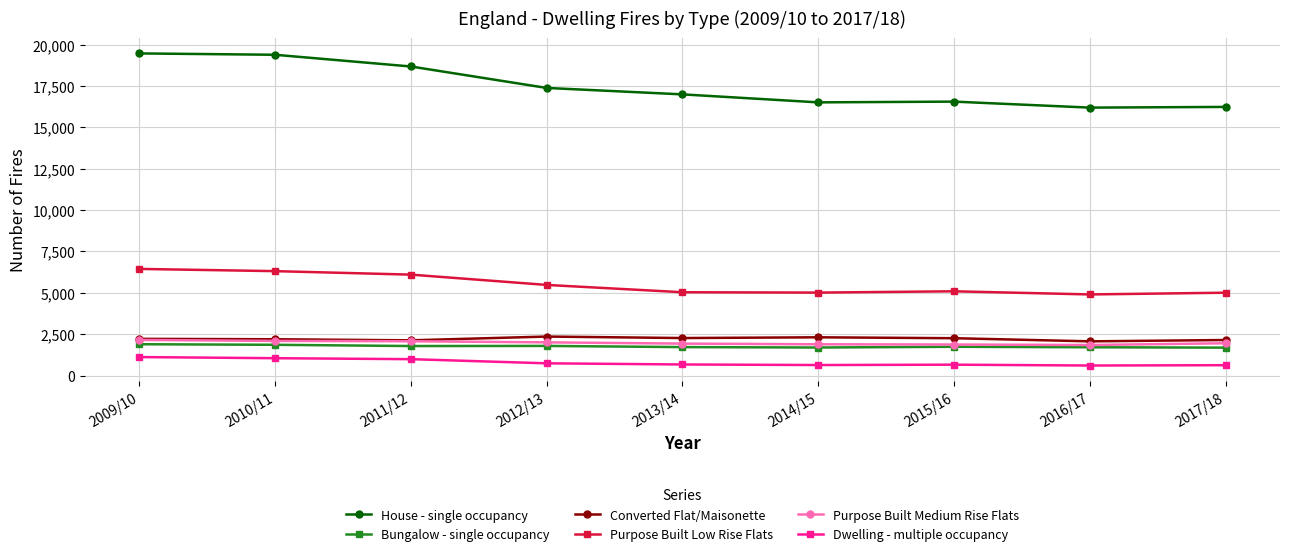

The value of Bungalow - single occupancy at 2011/12 is 2578. True or false?

False